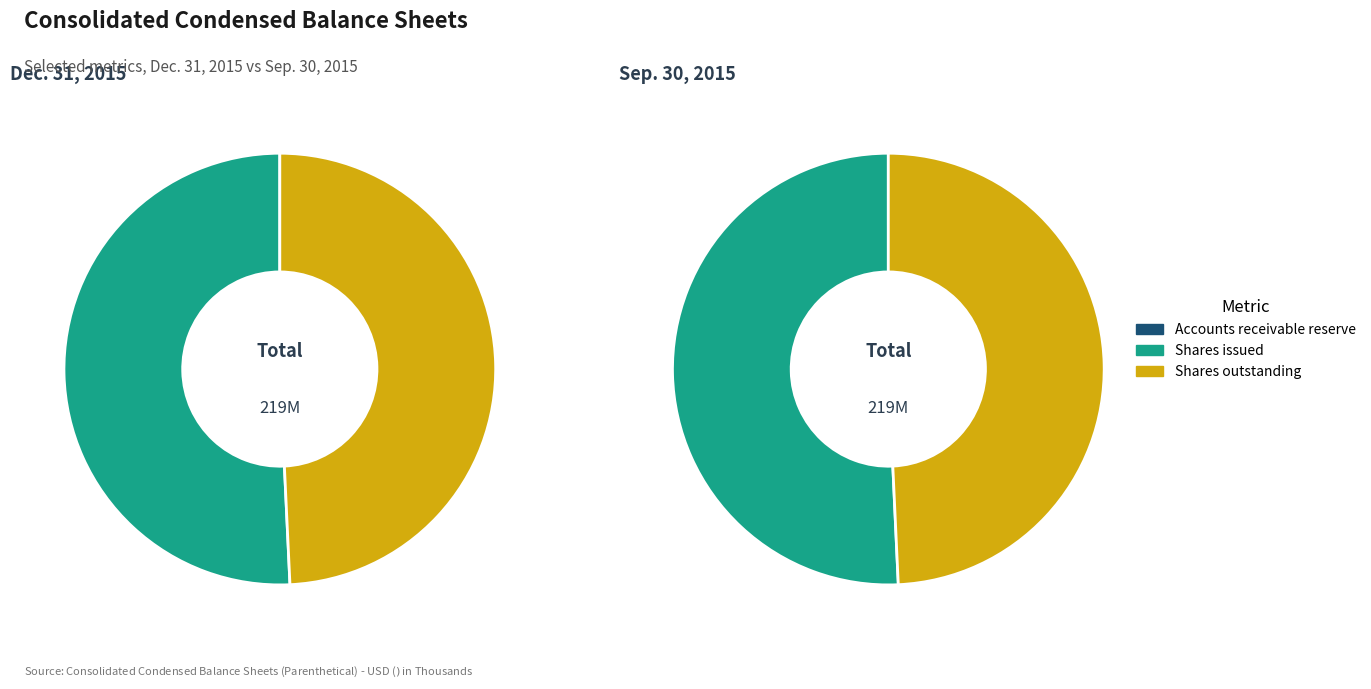

How many segments does this pie chart have?

2